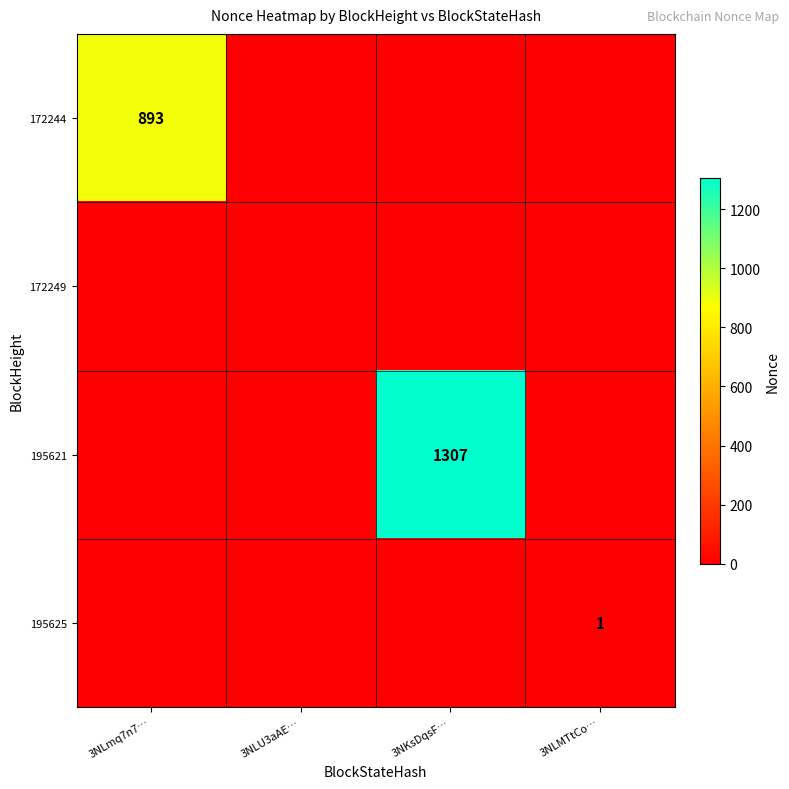

Rank the categories by 195621 value from lowest to highest.

3NLmq7n7…, 3NLU3aAE…, 3NLMTtCo…, 3NKsDqsF…